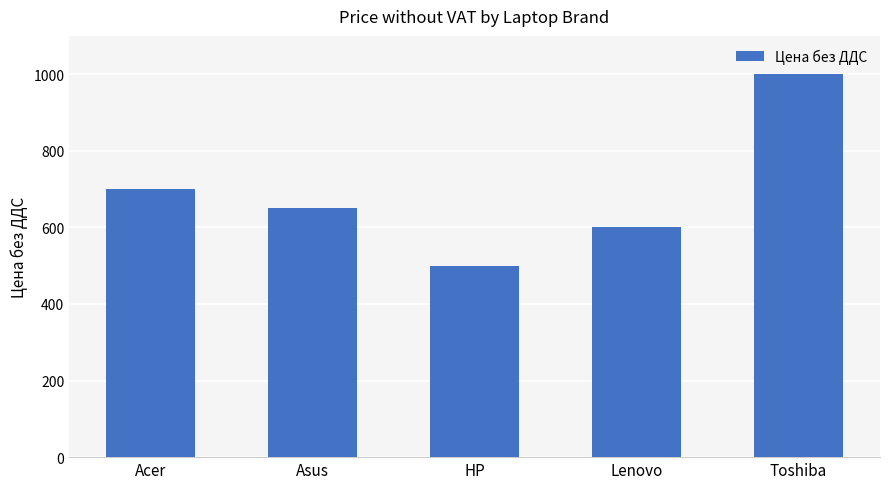

Are the bars horizontal?

No